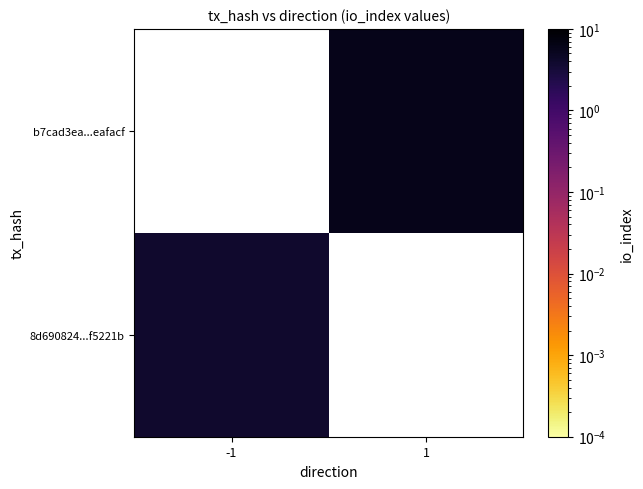

At which label is 8d690824...f5221b closest to 4?

-1